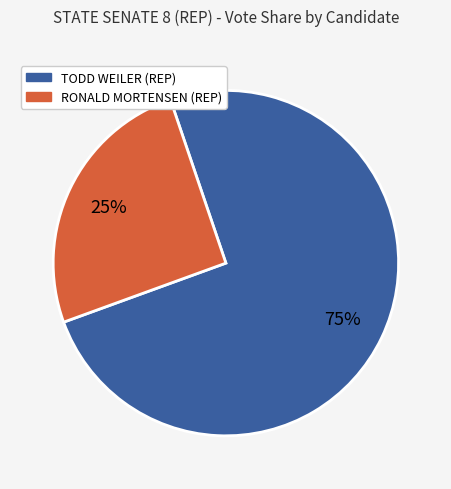

What is the ratio of the value at RONALD MORTENSEN (REP) to the value at TODD WEILER (REP)?

0.3